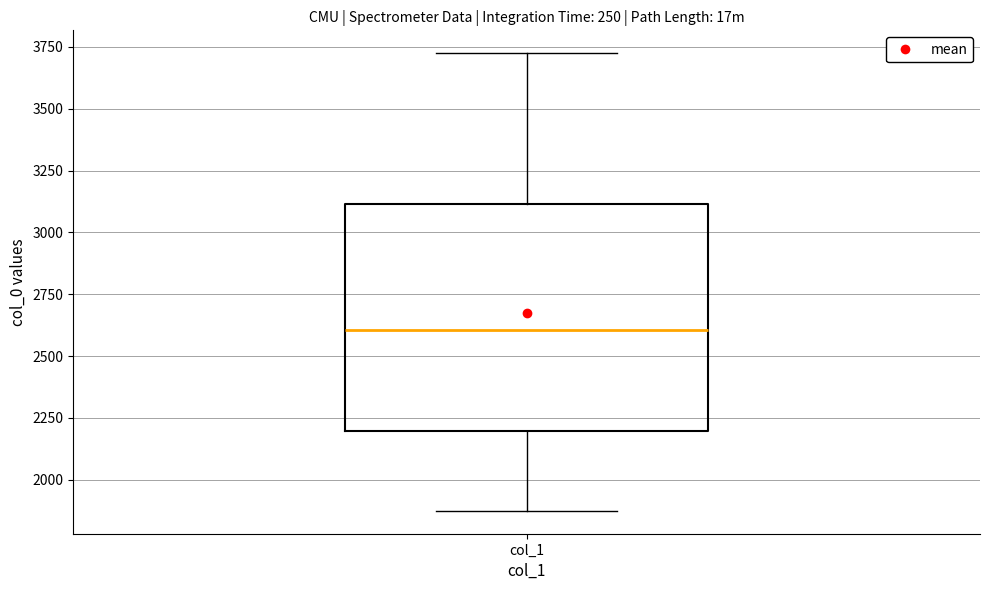

Where does the upper whisker of the box for col_1 end on the y-axis? The values are not printed on the chart, so give them approximately, as read against the axis.

3700